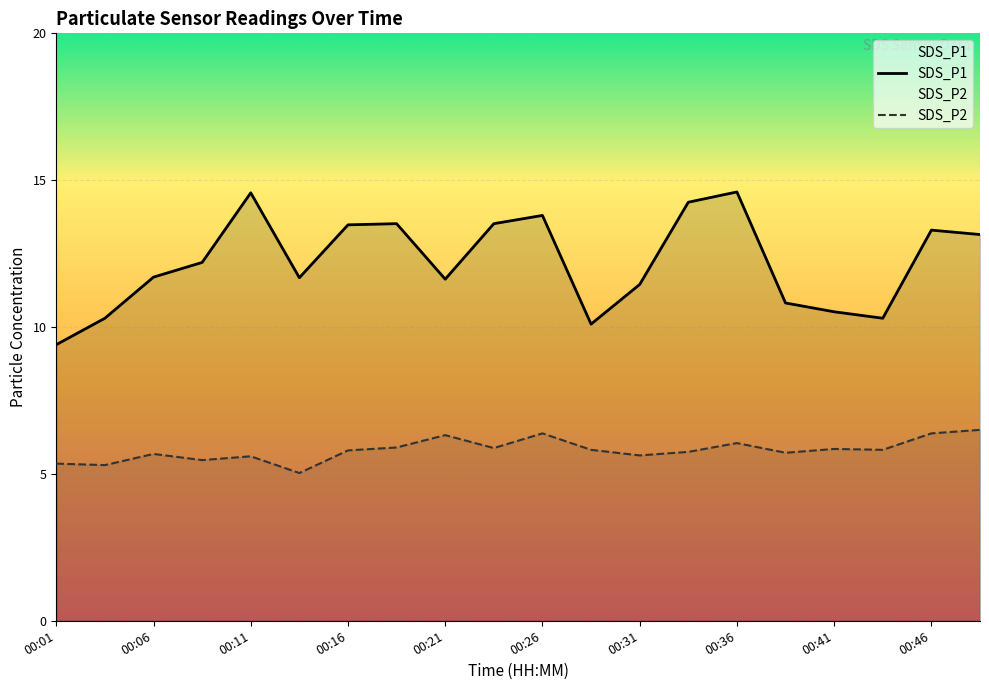

Which series has the largest total across all categories?

SDS_P1